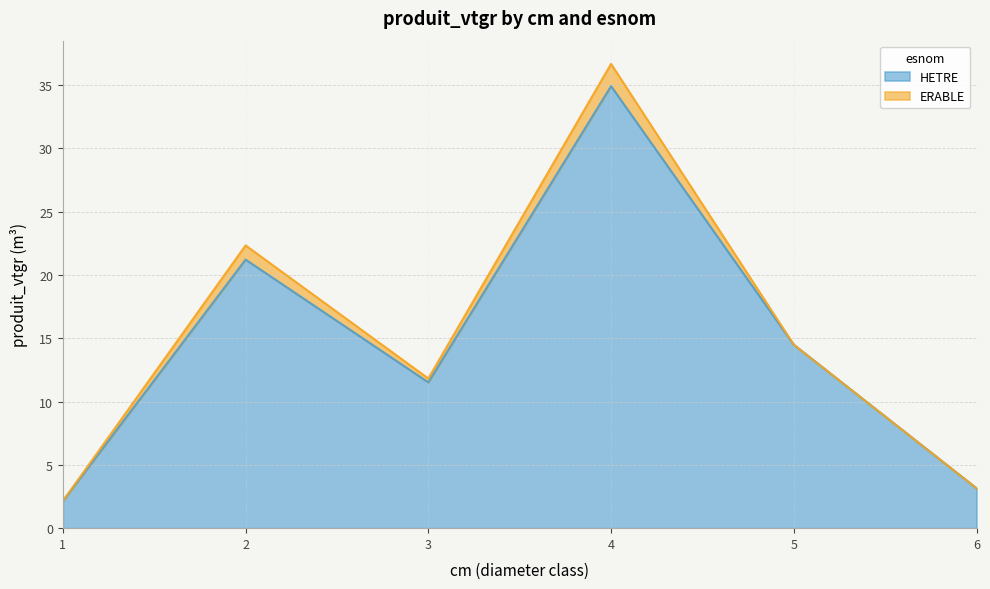

Where is the first local maximum?

2